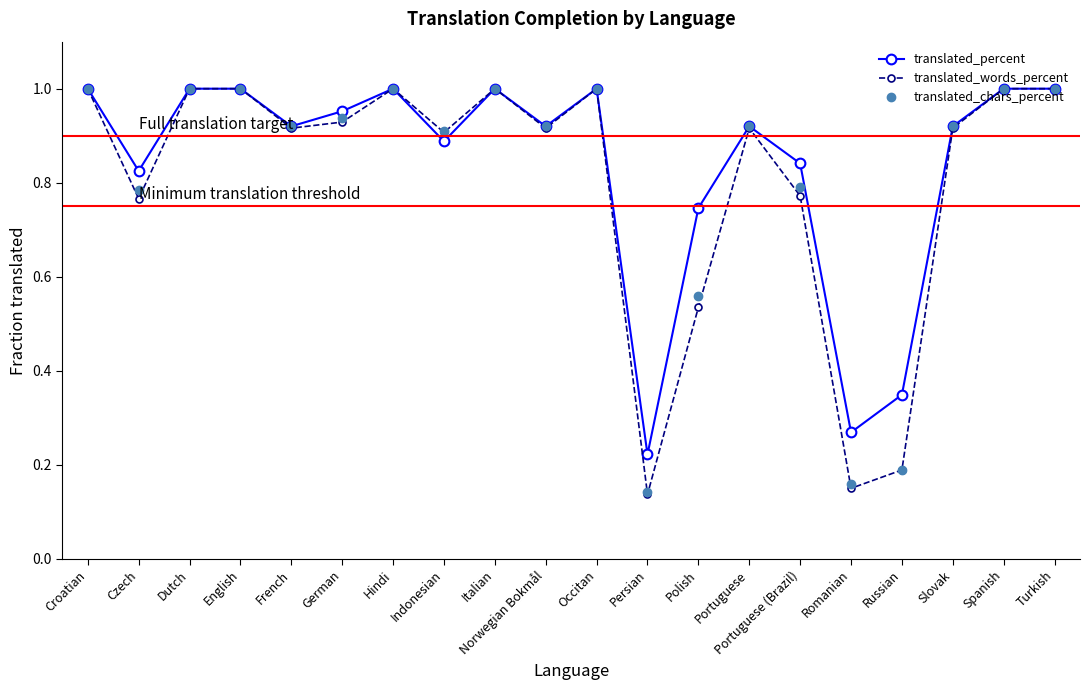

How many lines are shown in the chart?

3